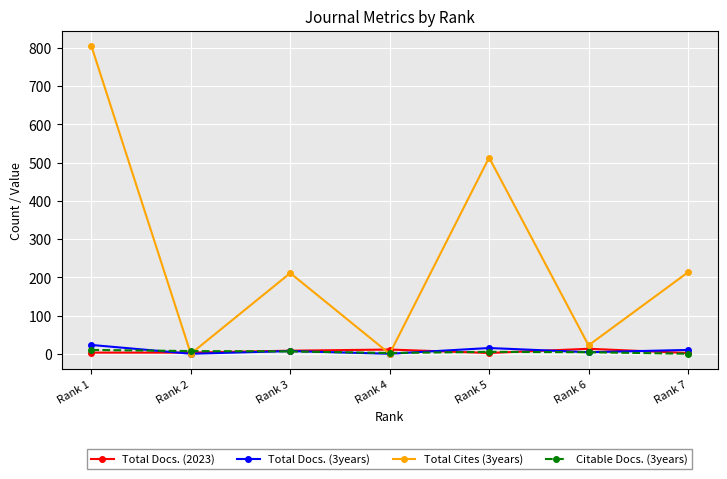

What is the sum of all Total Docs. (2023) values?

42